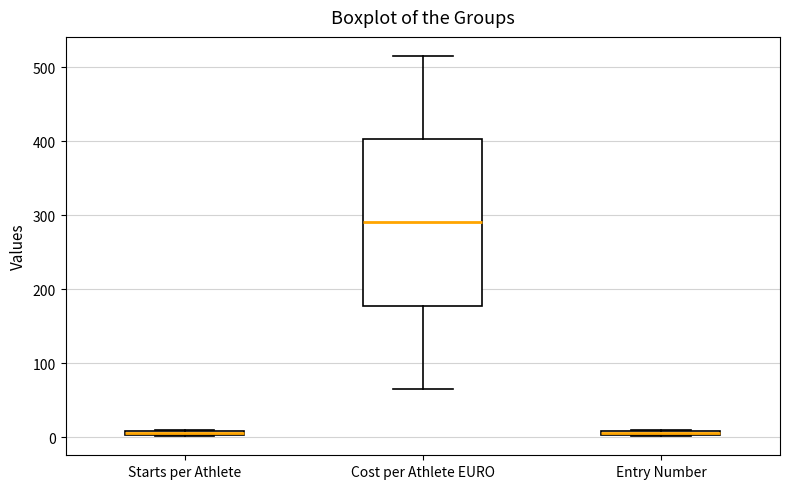

Where is the upper edge of the box for Starts per Athlete on the y-axis? The values are not printed on the chart, so give them approximately, as read against the axis.

10